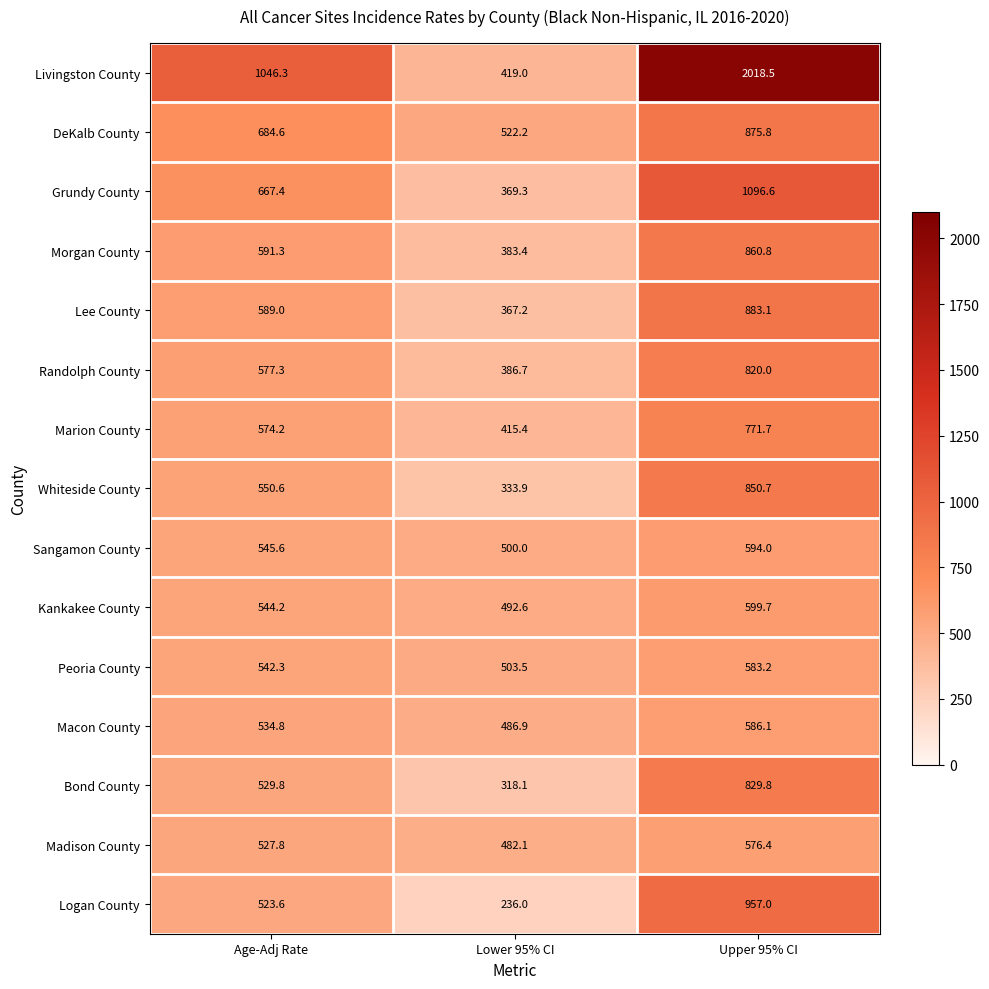

Count the number of categories in the chart.

3